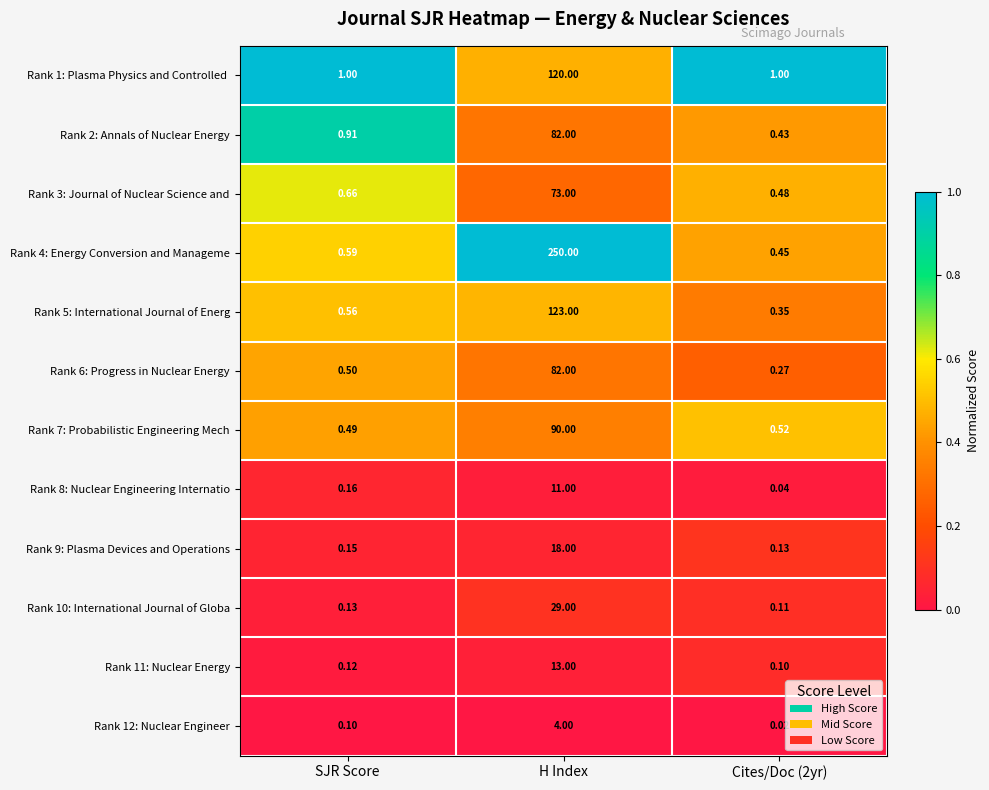

At which category is the sum across all series the highest?

H Index